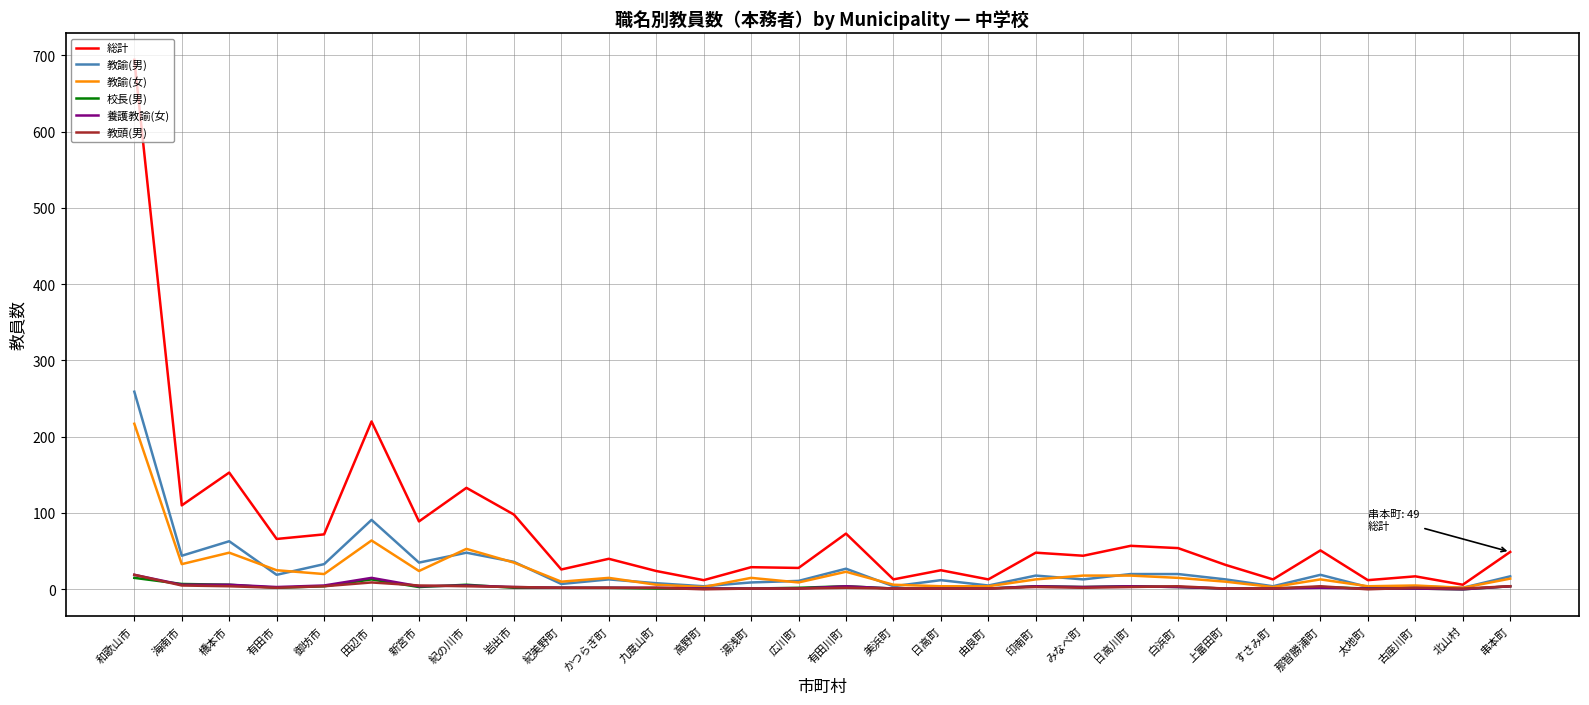

The value of 教諭(男) at 橋本市 is 99. True or false?

False